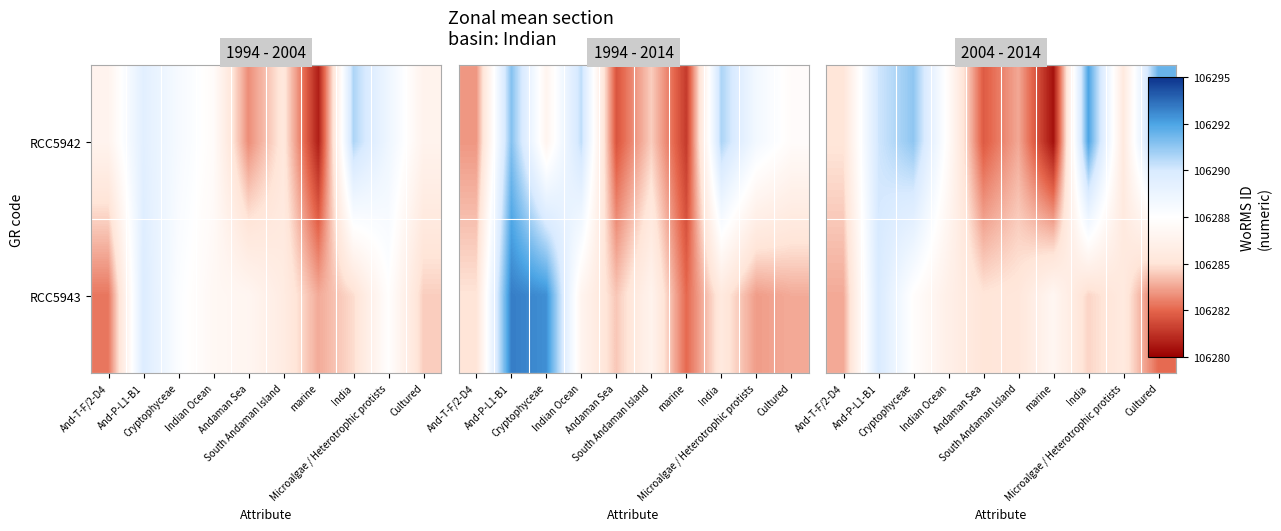

True or false: RCC5943 has a value of 106285.2 at South Andaman Island.

True